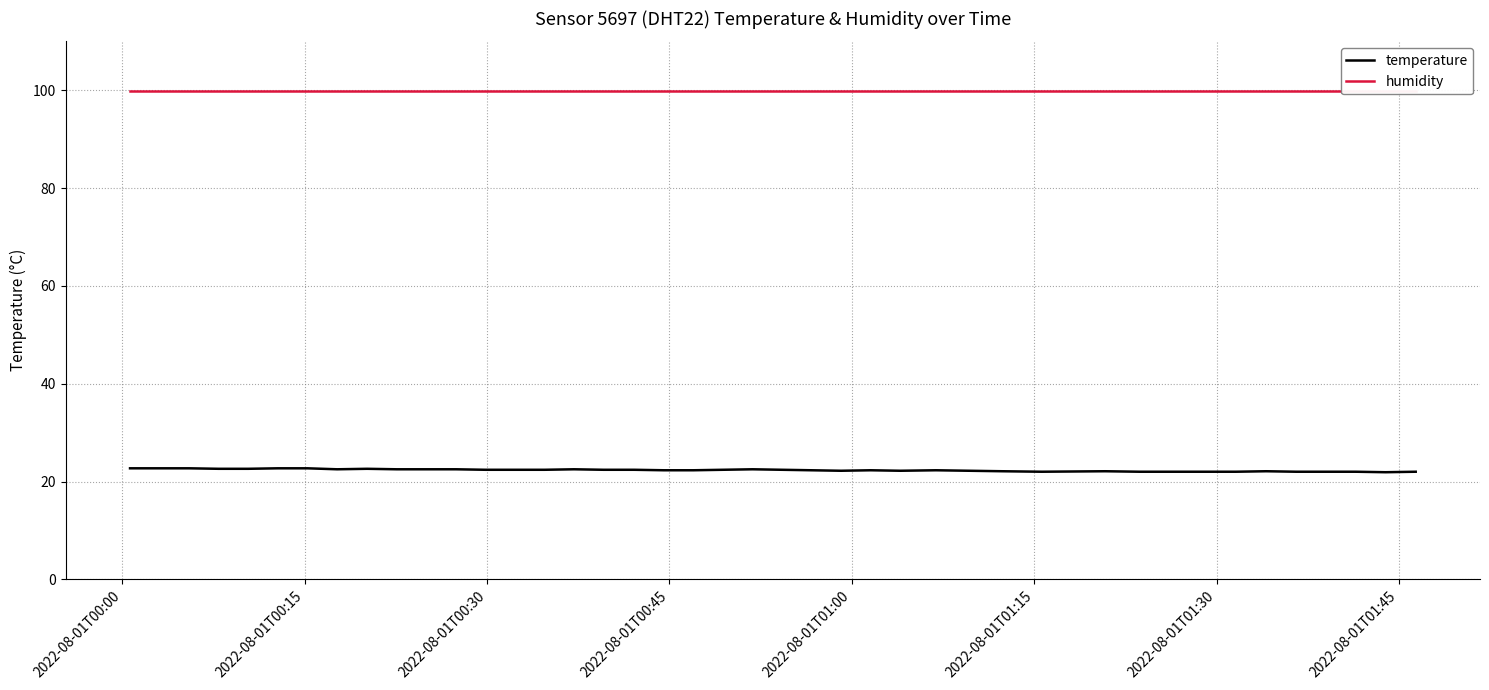

Rank the series by their maximum value, from highest to lowest.

humidity, temperature